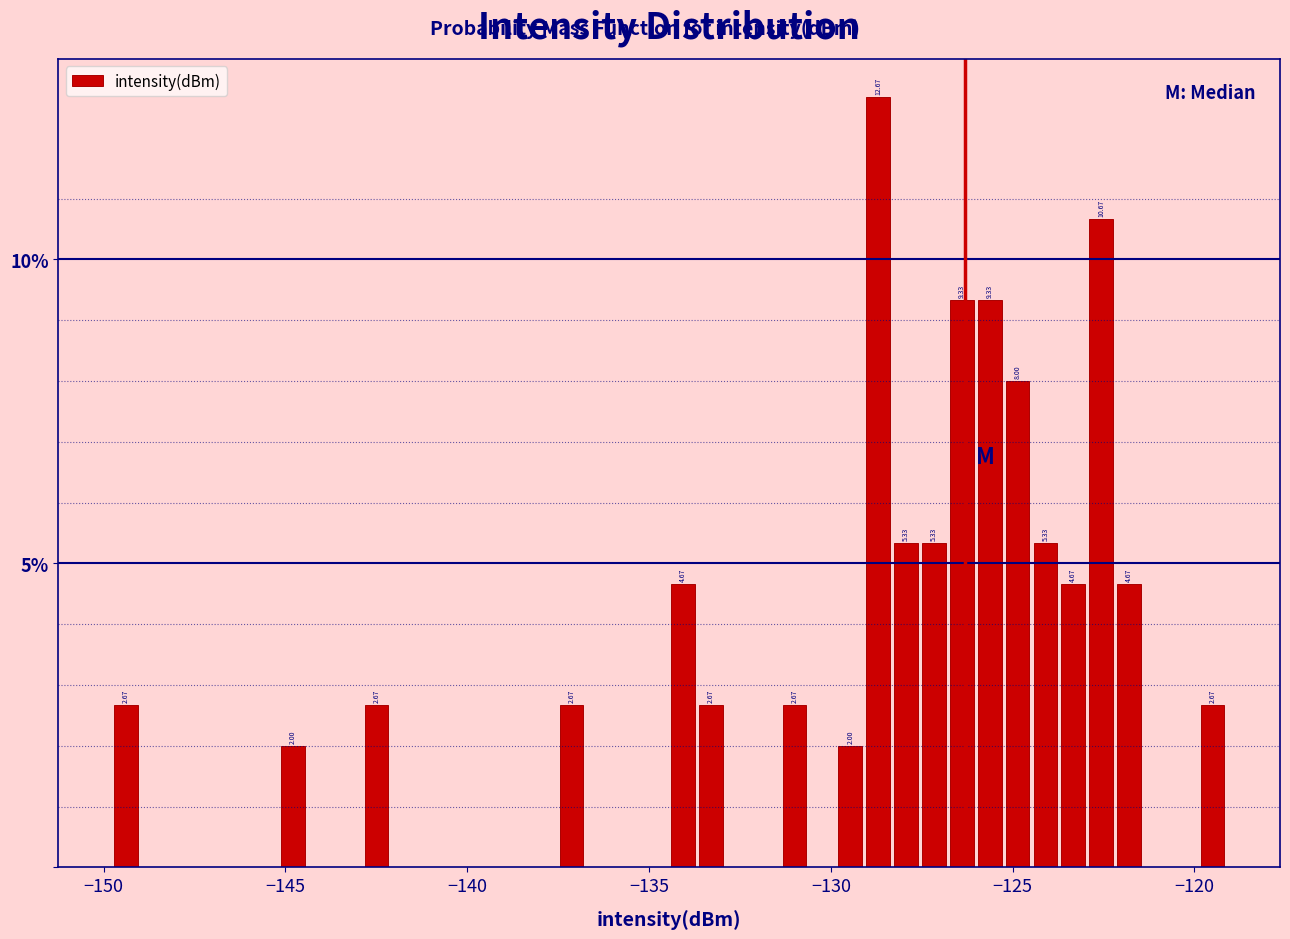

Read against the x-axis, roughly where is the centre of the tallest bar?

-128.5